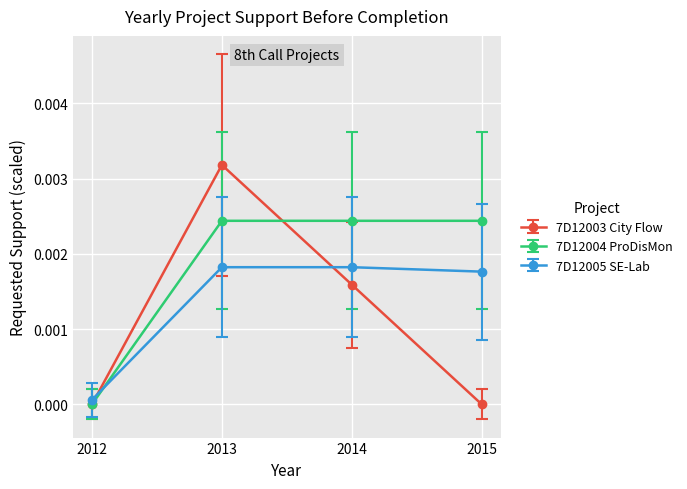

How many distinct data groups are displayed?

3